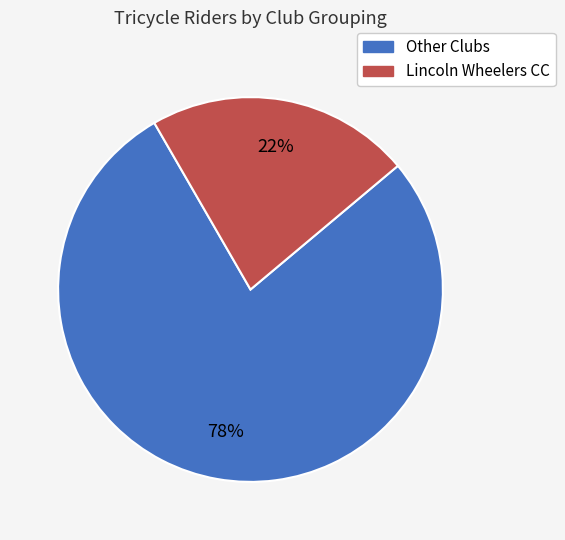

To the nearest percent, what is the difference between the largest and smallest slice percentages?

56%